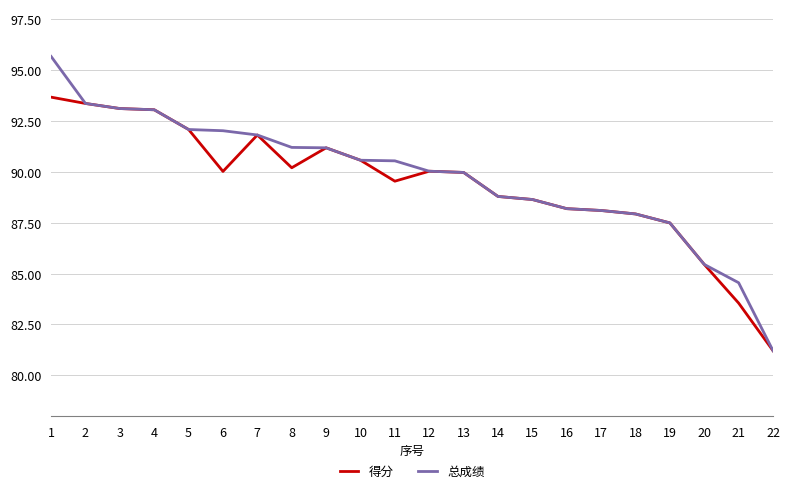

Is it true that 总成绩 equals 84.5 at 21?

True